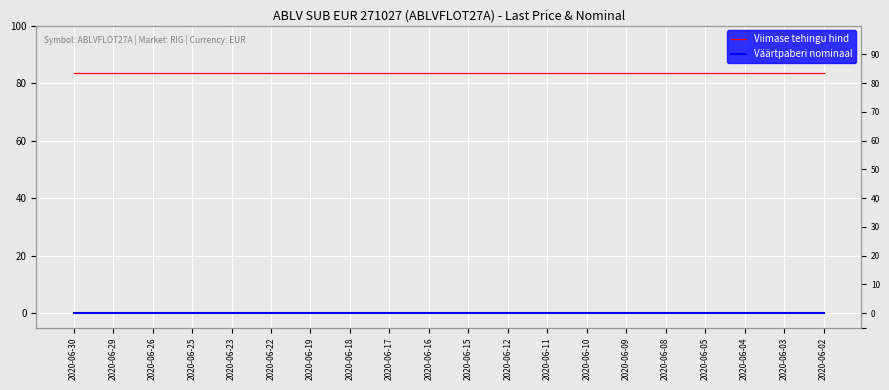

The value of Viimase tehingu hind at 2020-06-02 is 129.1. True or false?

False